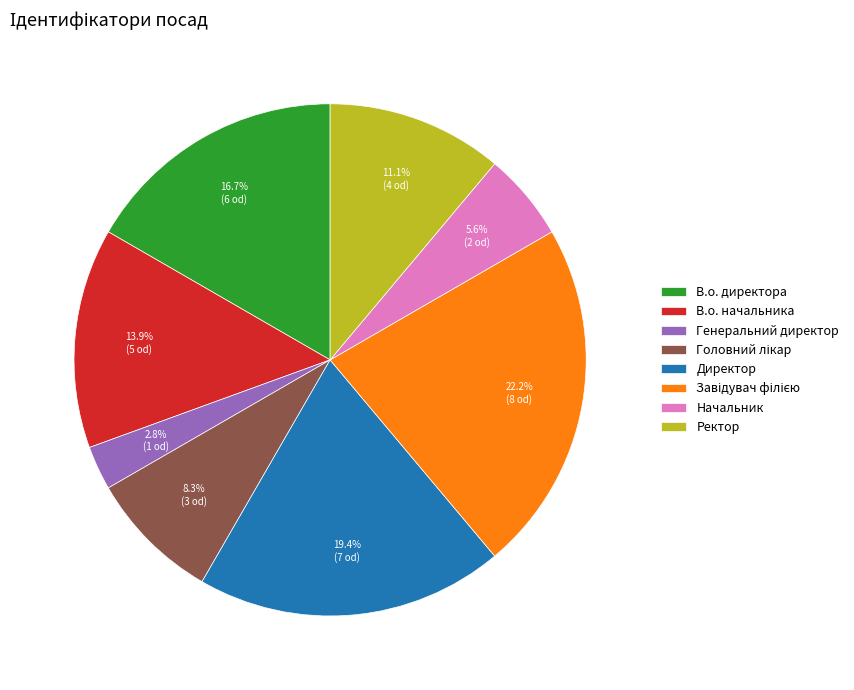

Combined, do Генеральний директор and В.о. директора account for over 50%?

No